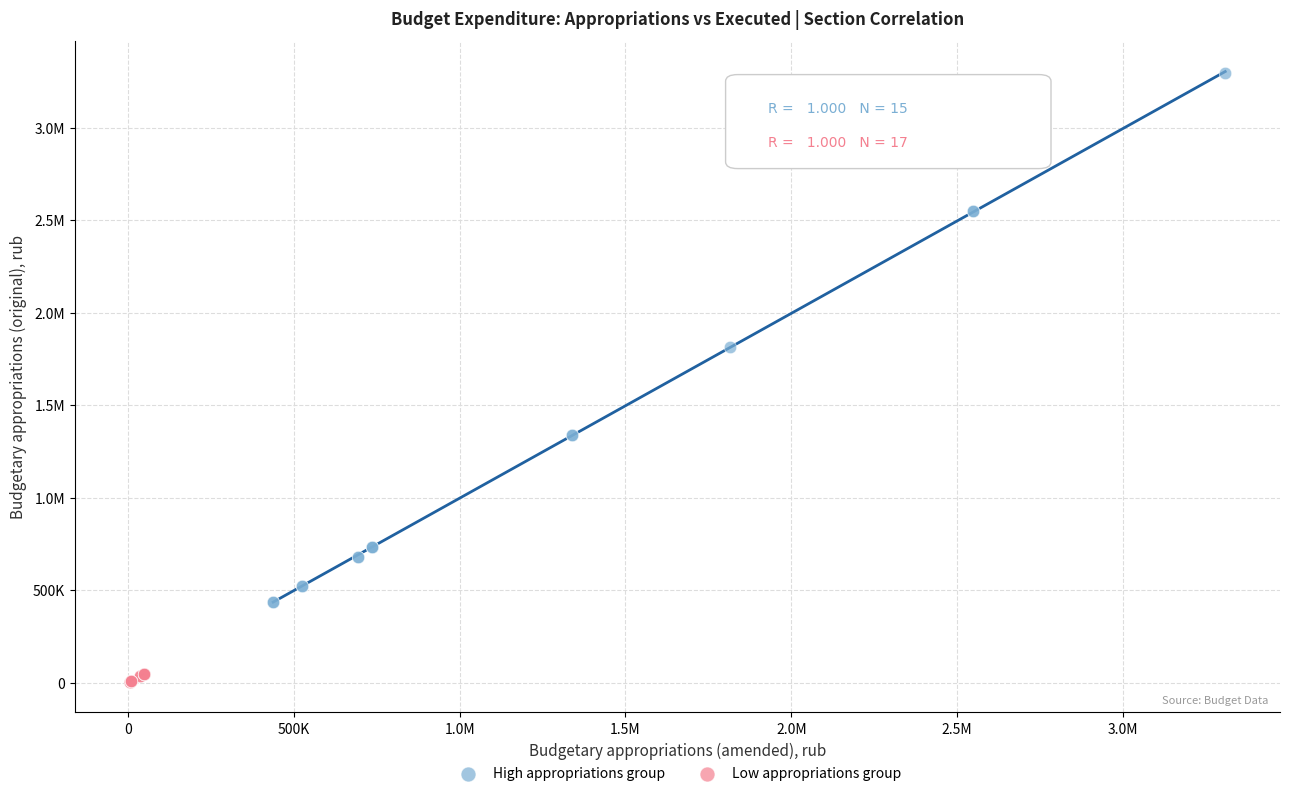

What are all the series names shown in the legend?

High appropriations group, Low appropriations group